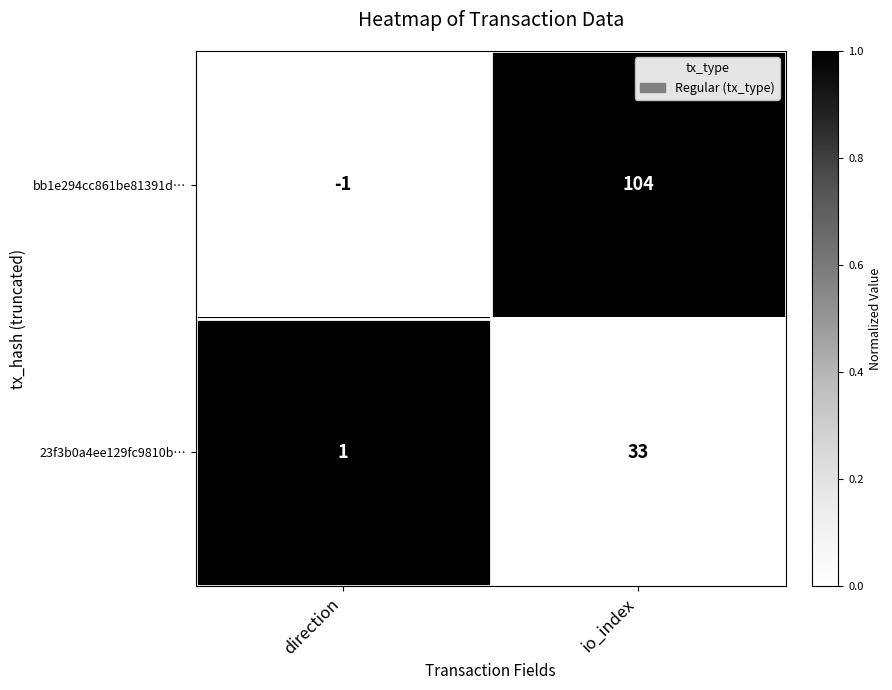

The 23f3b0a4ee129fc9810b… series shows 1 at direction. True or false?

True